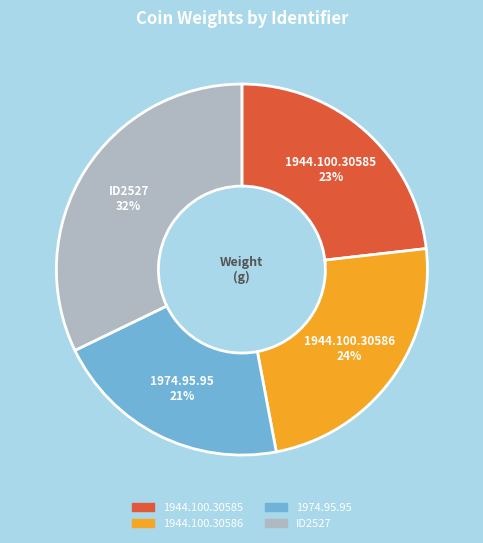

Between 1944.100.30586 and ID2527, which is larger?

ID2527